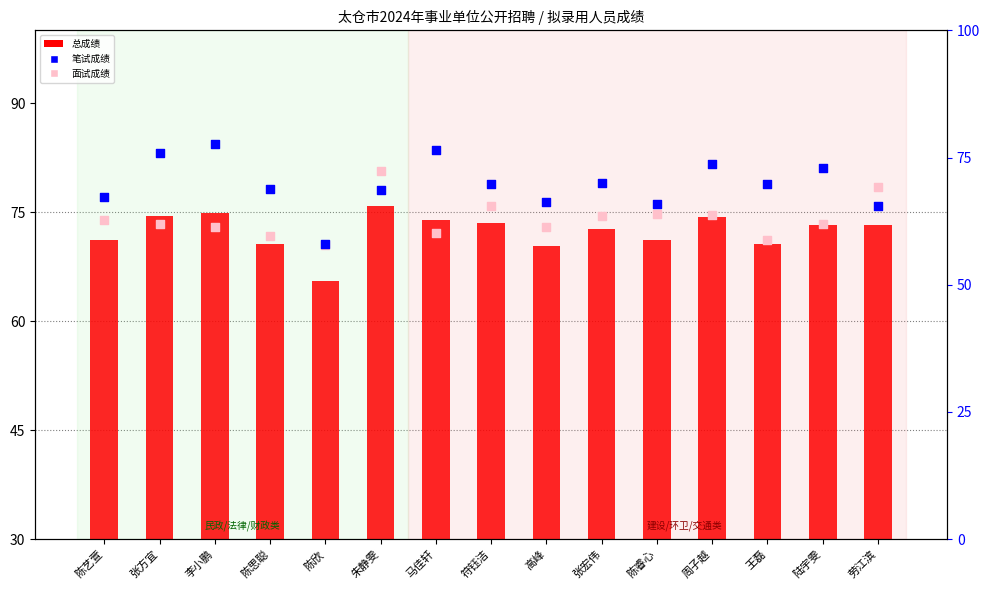

Is the value of 面试成绩 at 劳江滨 greater than the value of 总成绩 at 朱静雯?

Yes